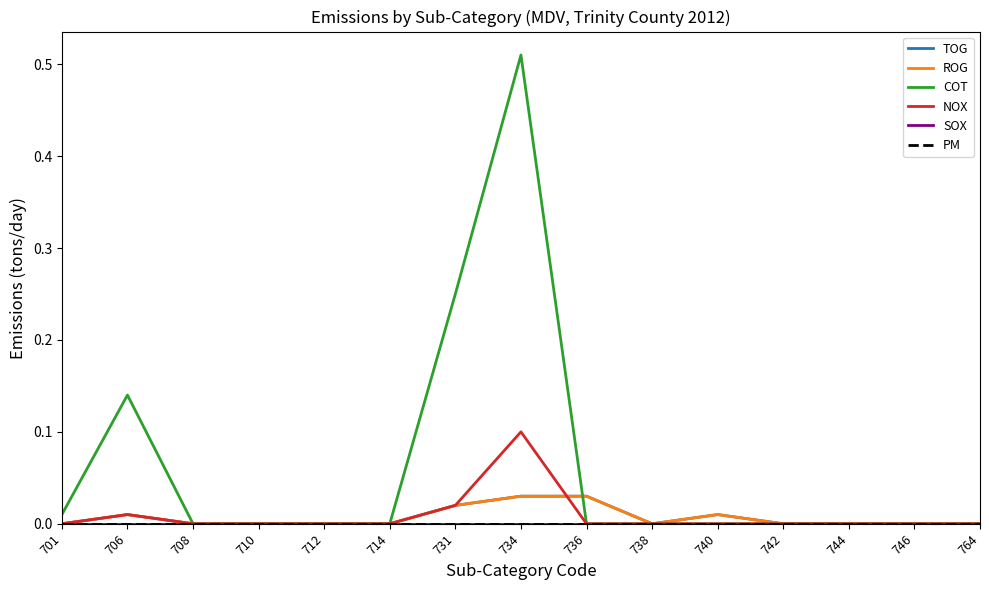

Which series ends up on top after the final intersection of COT and ROG?

ROG